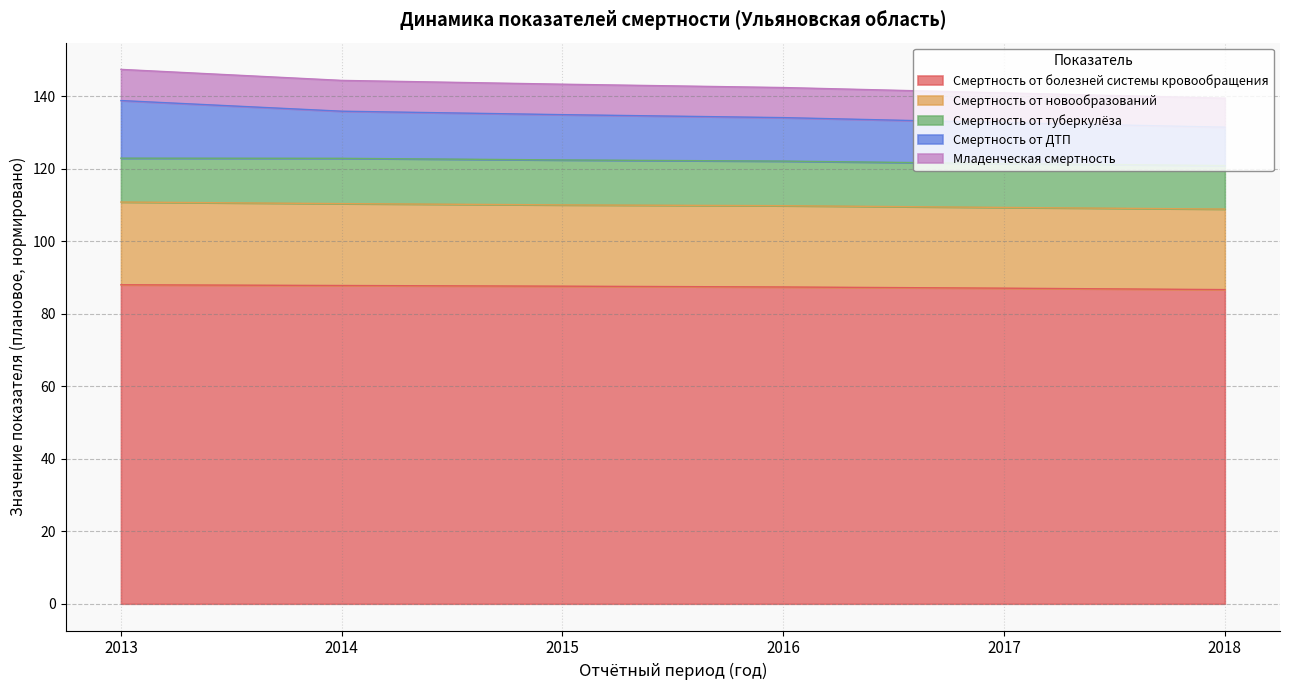

Which series changed the most between 2014 and 2016?

Смертность от ДТП